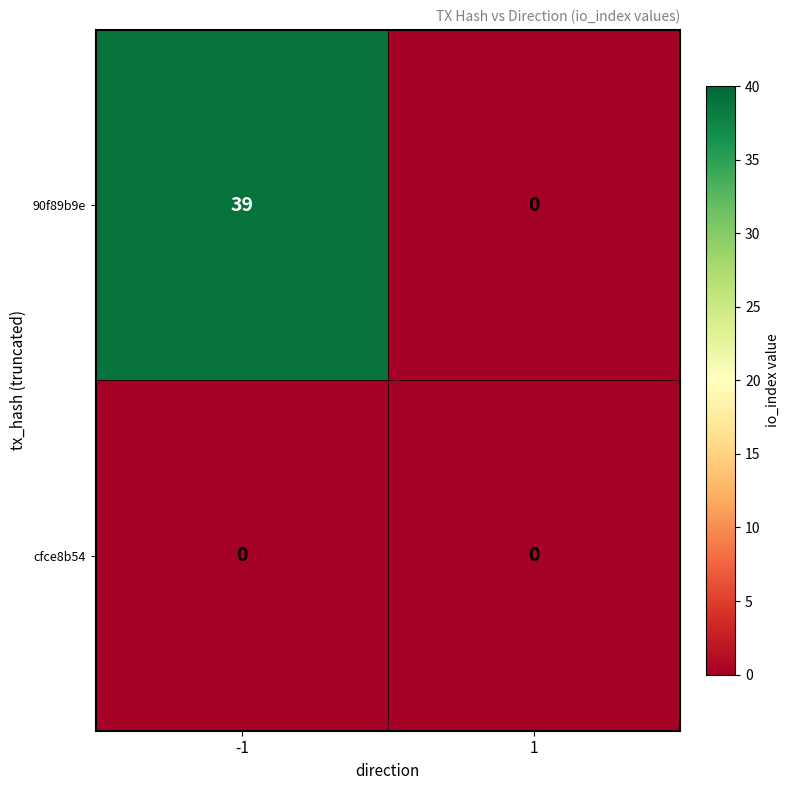

Which series has the widest spread of values?

90f89b9e